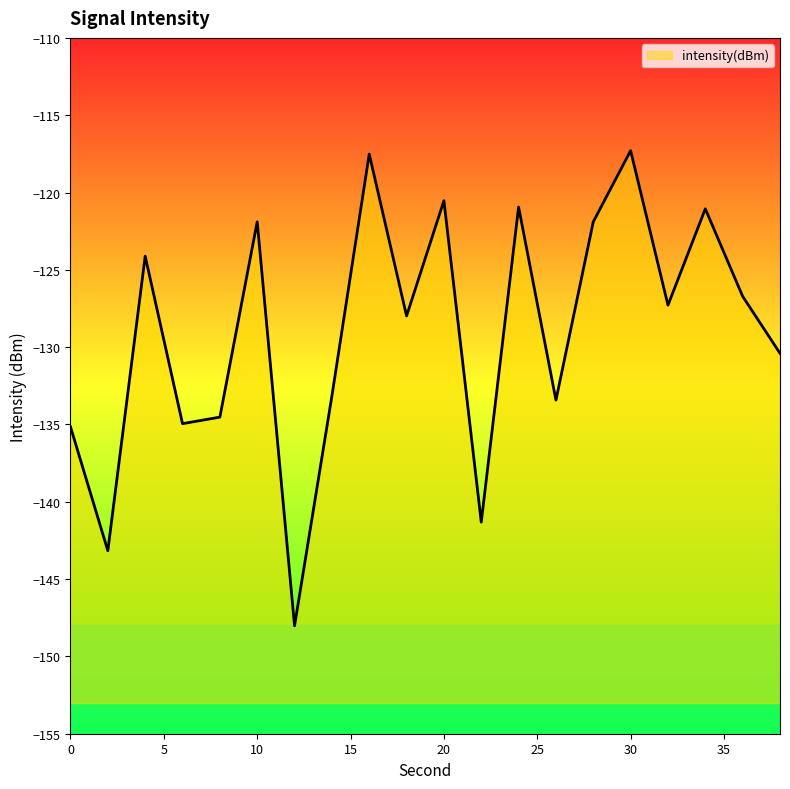

What is the difference between the values at 22 and 26?

7.9